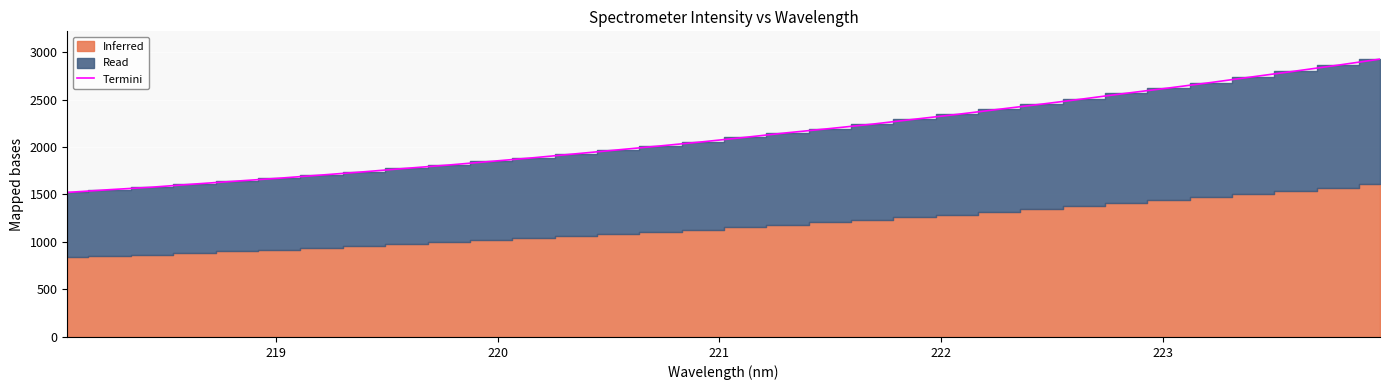

The value at 30 is 3834.9. True or false?

False